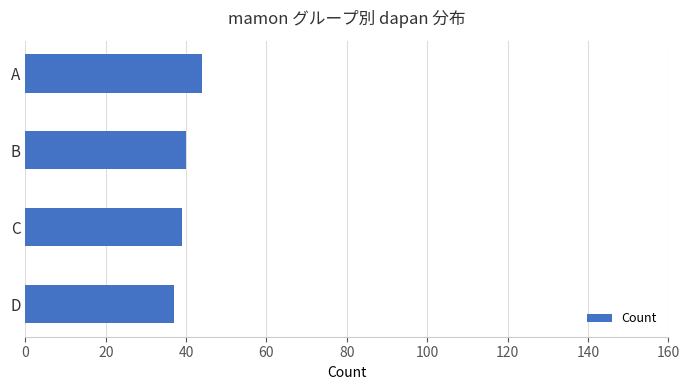

At which category does the chart reach its minimum across all series?

D